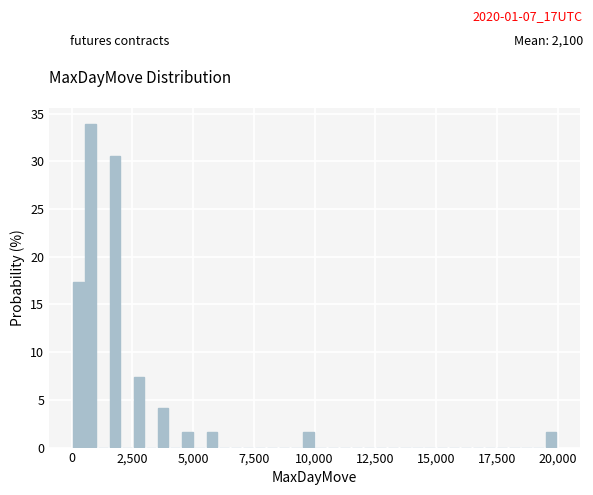

Read against the x-axis, roughly where is the centre of the tallest bar?

1000